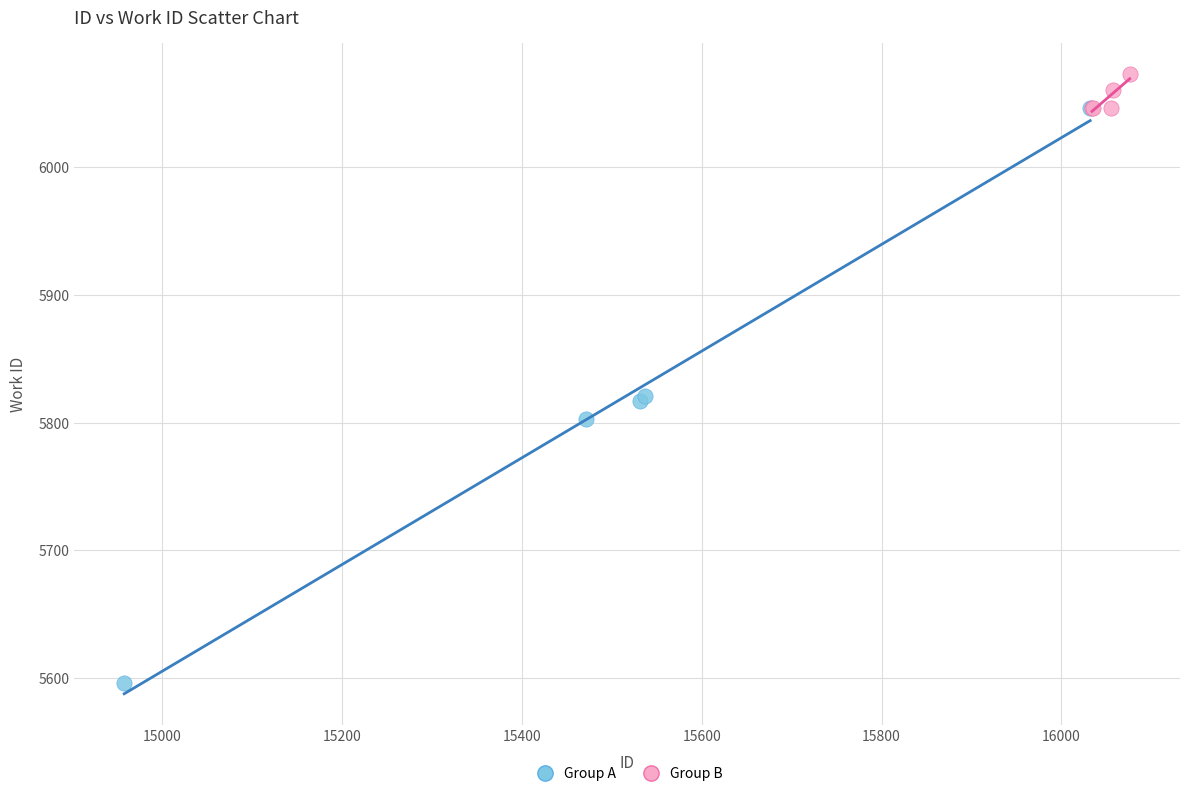

Which series reaches the minimum Y coordinate?

Group A